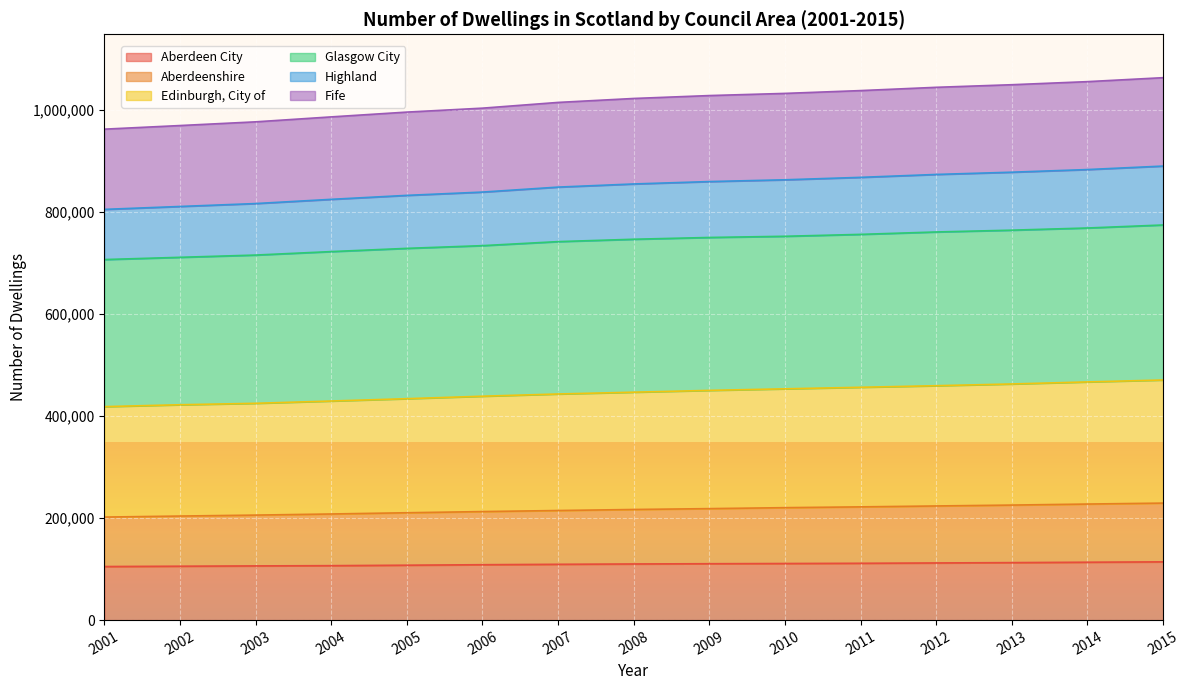

What is the total value across all series at 2015?

1063807